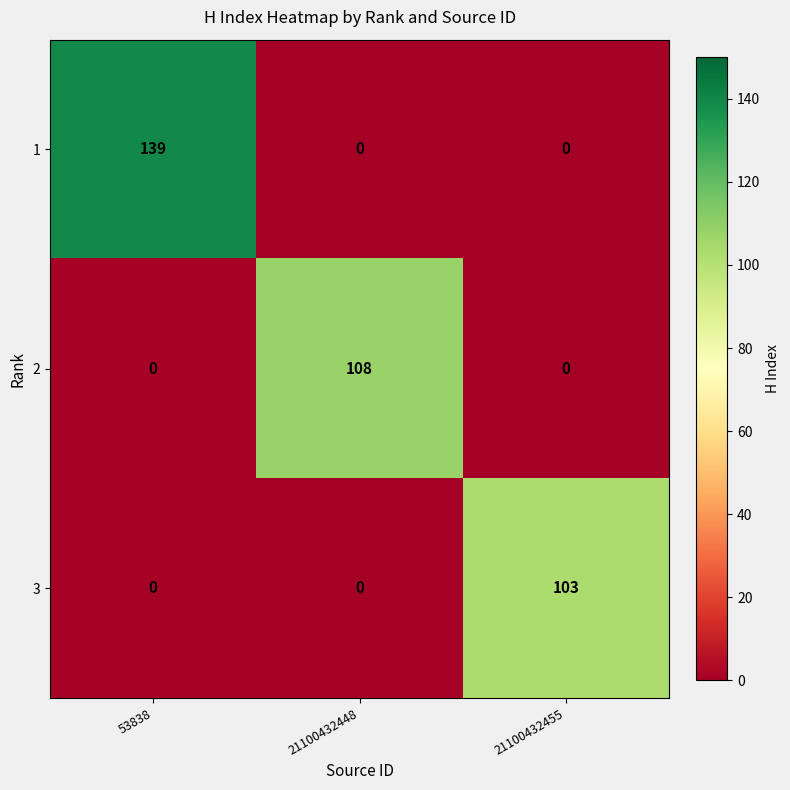

At which category is the sum across all series the highest?

53838